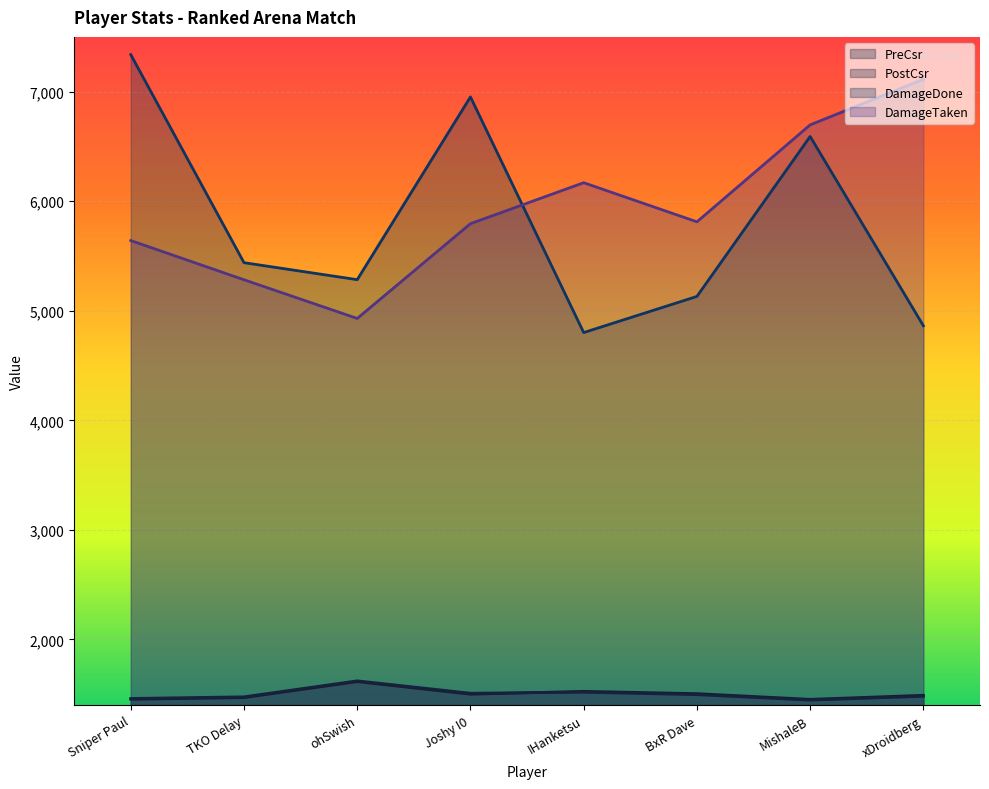

What is the difference between the DamageTaken values at xDroidberg and Joshy I0?

1318